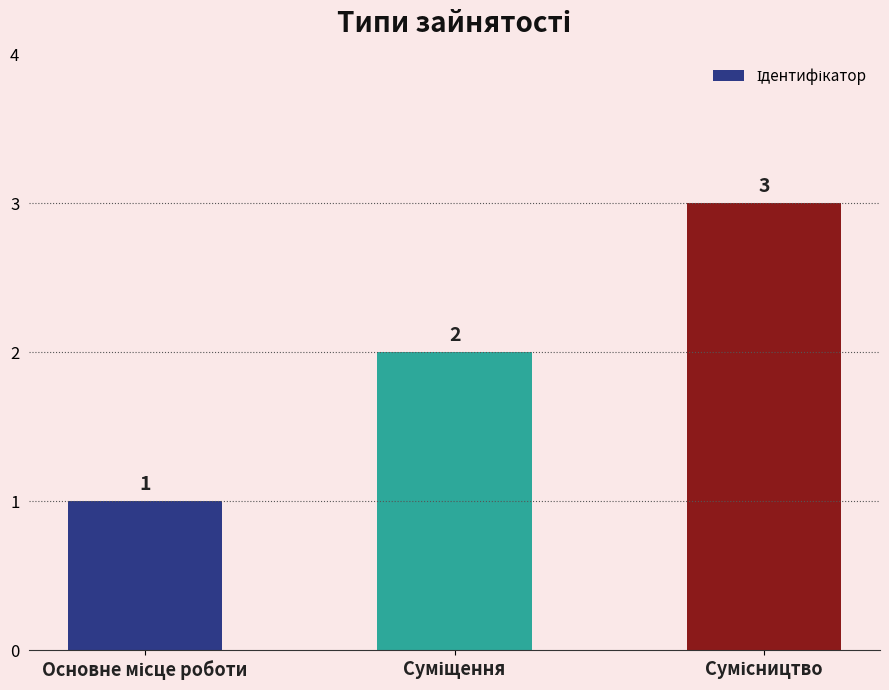

What is the value of the 2nd bar from the left?

2